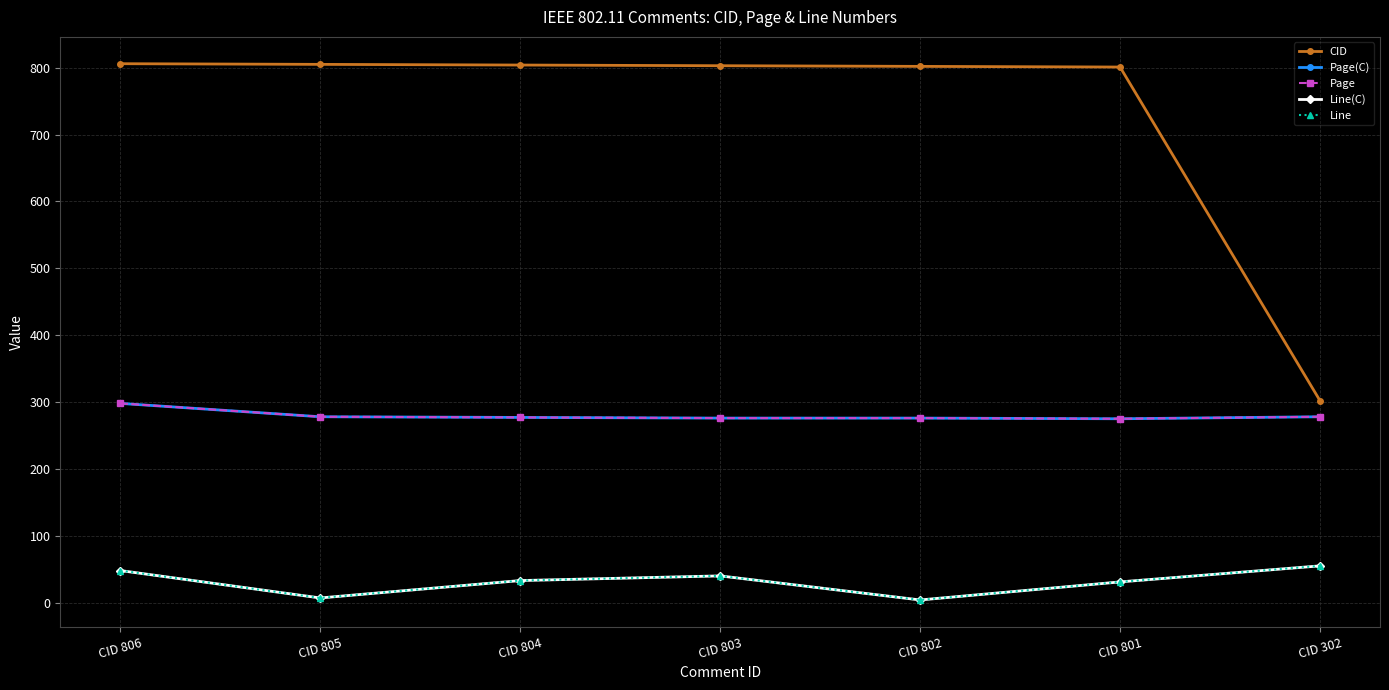

Rank the series by their maximum value, from highest to lowest.

CID, Page(C), Page, Line(C), Line